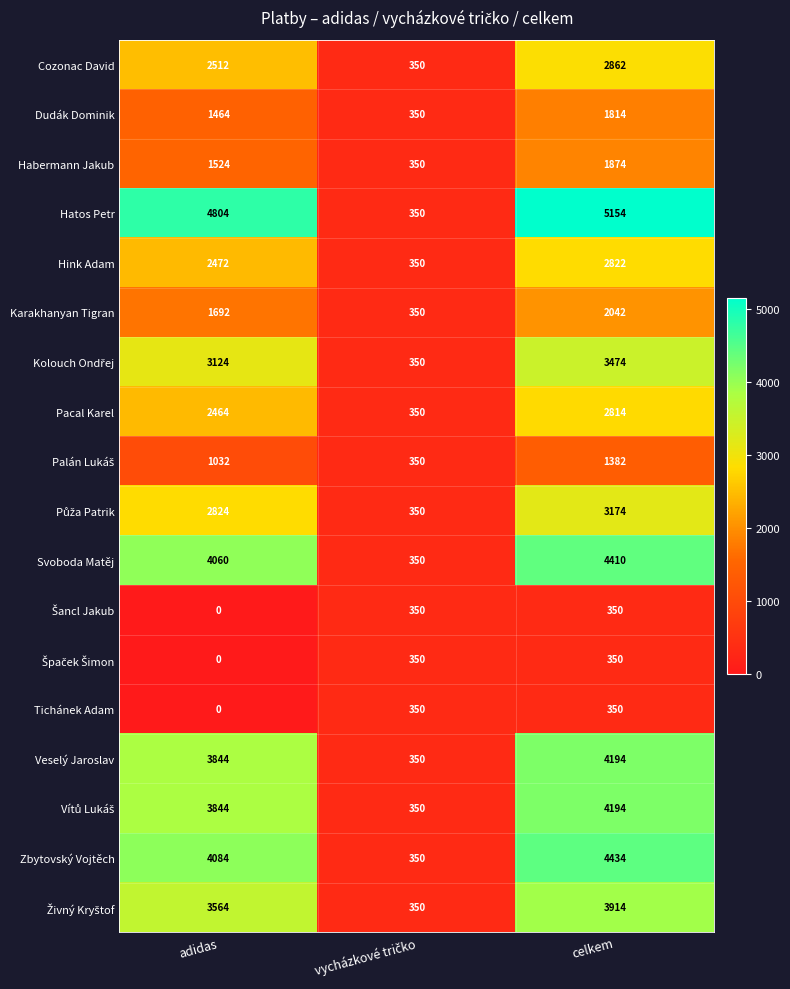

The Hink Adam series shows 2472 at adidas. True or false?

True